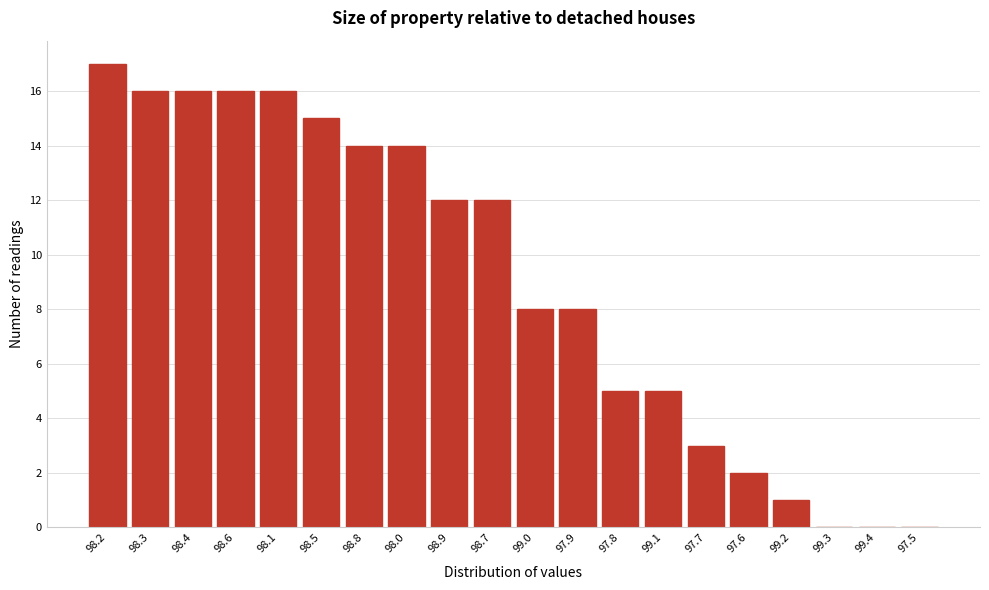

Reading left to right, what are all the values shown in this chart?

98.2=17	98.3=16	98.4=16	98.6=16	98.1=16	98.5=15	98.8=14	98.0=14	98.9=12	98.7=12	99.0=8	97.9=8	97.8=5	99.1=5	97.7=3	97.6=2	99.2=1	99.3=0	99.4=0	97.5=0